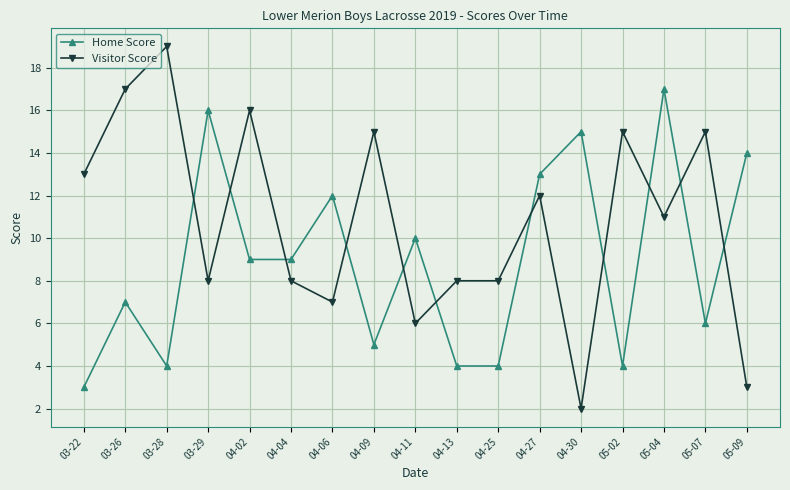

What is the total value across all series at 04-25?

12